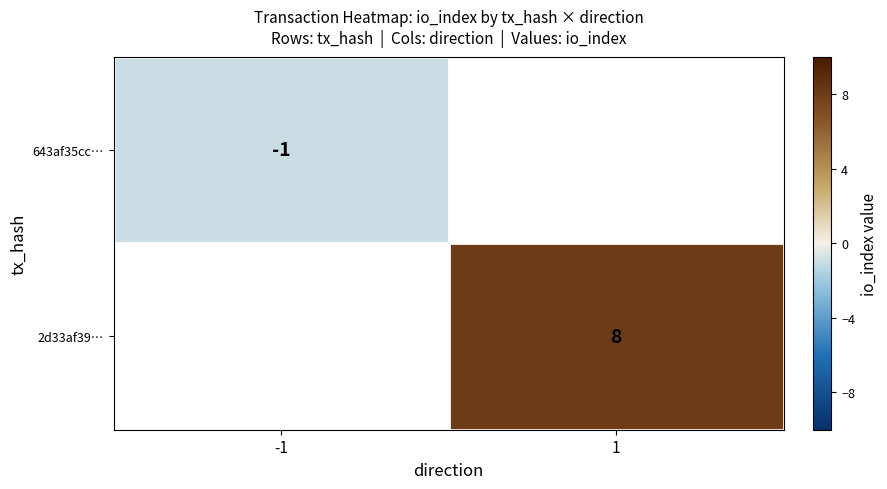

The value of 2d33af39… at 1 is 8. True or false?

True